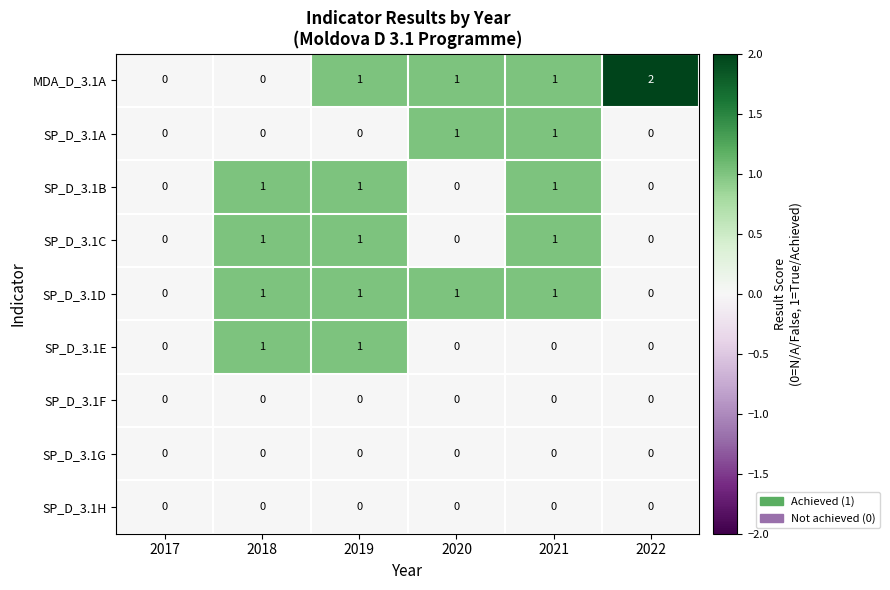

Is the value of SP_D_3.1B at 2019 greater than the value of SP_D_3.1C at 2017?

Yes